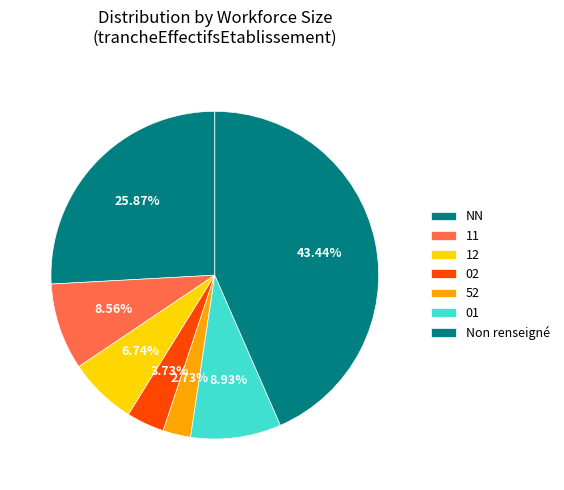

Which slice is the smallest?

52